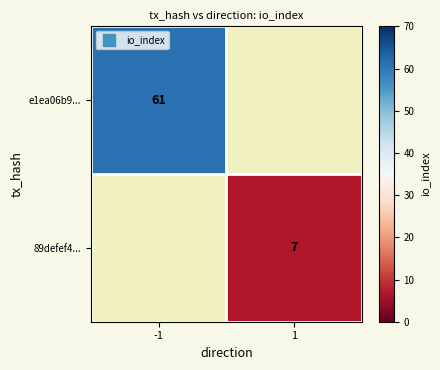

Rank the series at 1 from highest to lowest value.

e1ea06b9..., 89defef4...